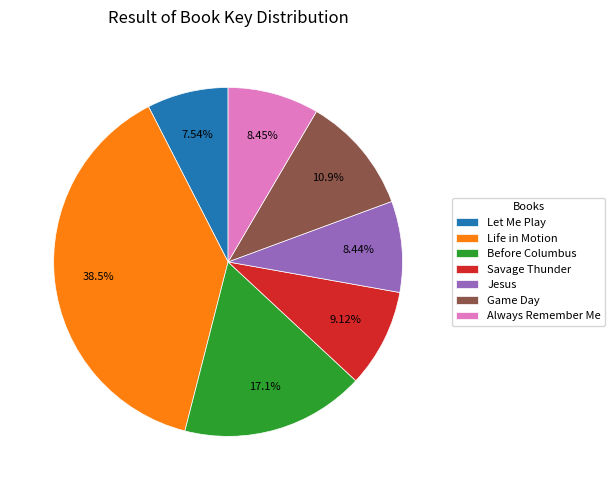

Is the sum of Always Remember Me and Let Me Play greater than half?

No